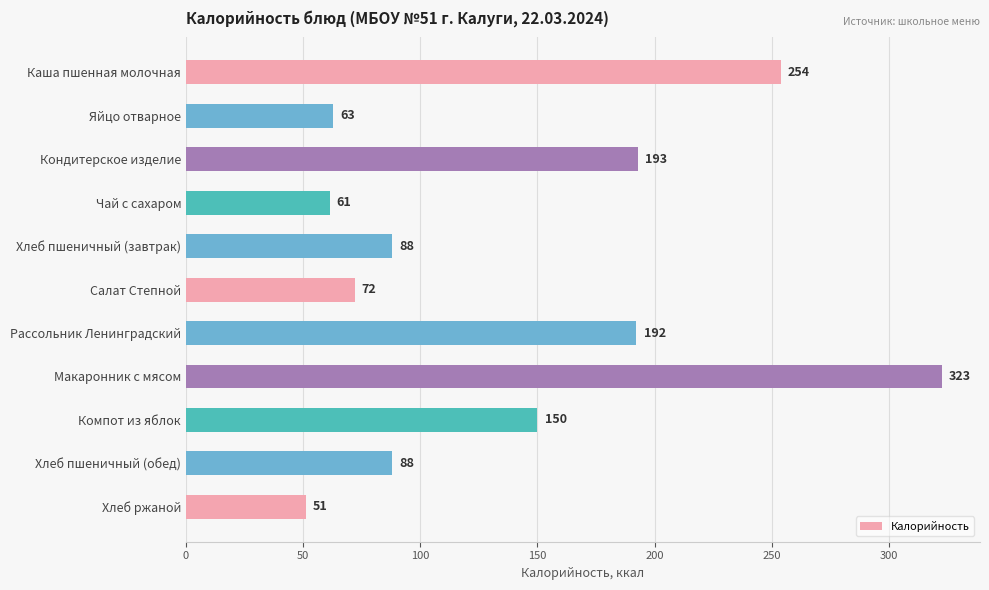

How many series are shown in this chart?

1